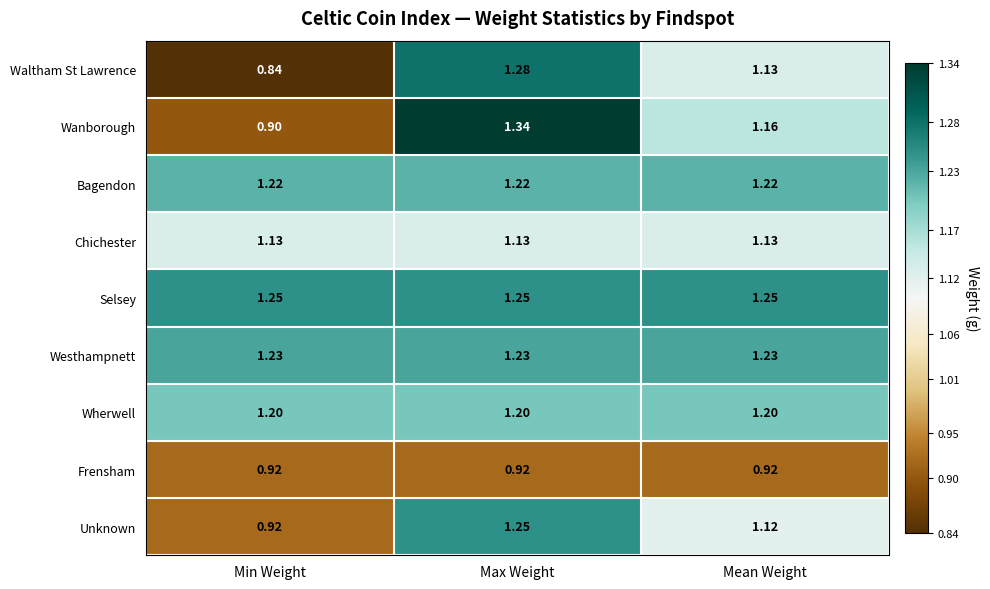

Which series has the largest total across all categories?

Selsey